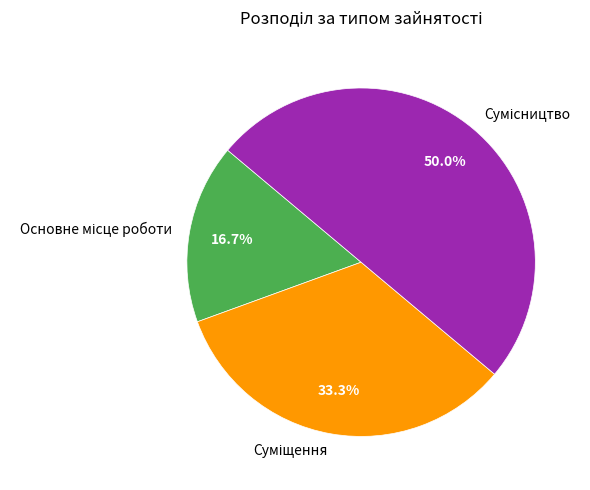

How many slices are in this pie chart?

3